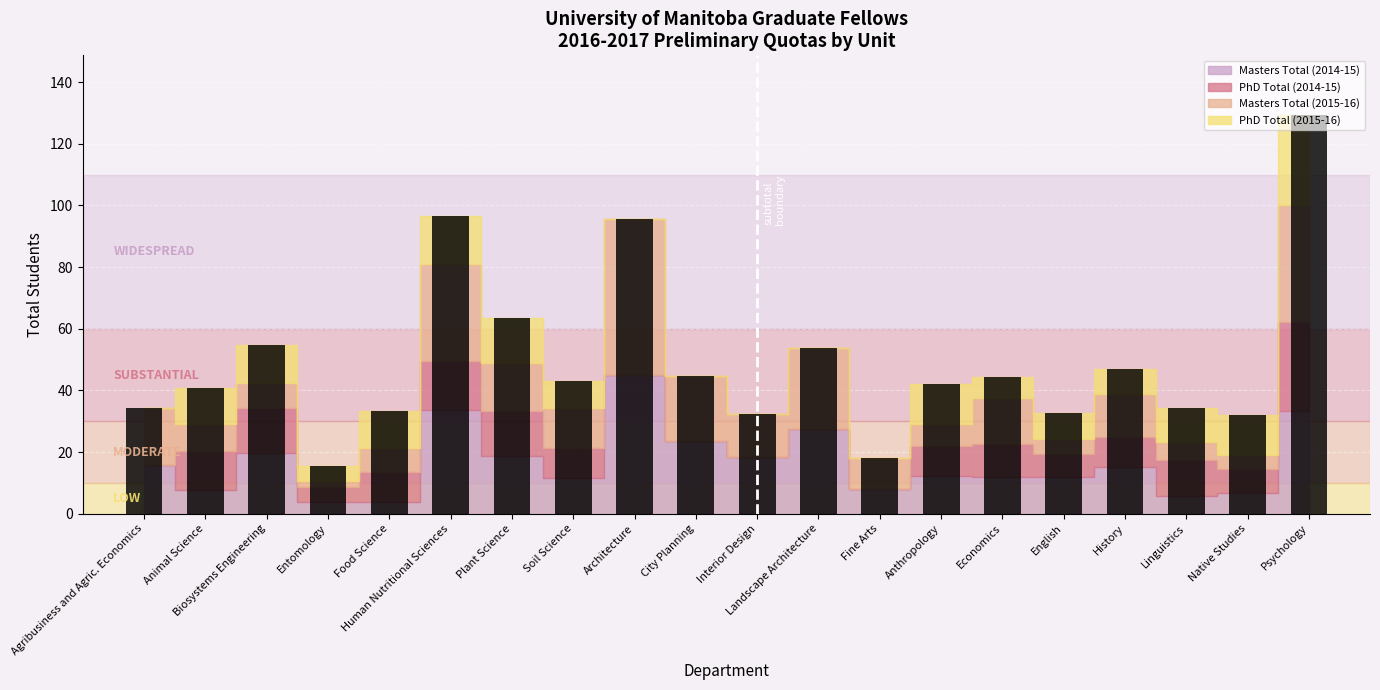

Is it true that the value at Biosystems Engineering is 33.6?

False